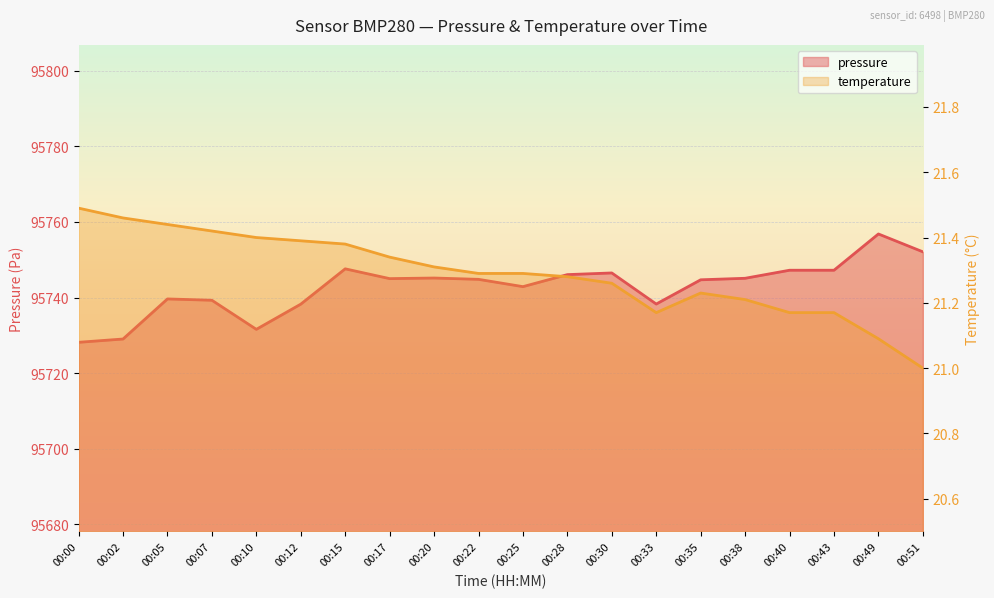

List the series in order of their peak value, highest first.

pressure, temperature